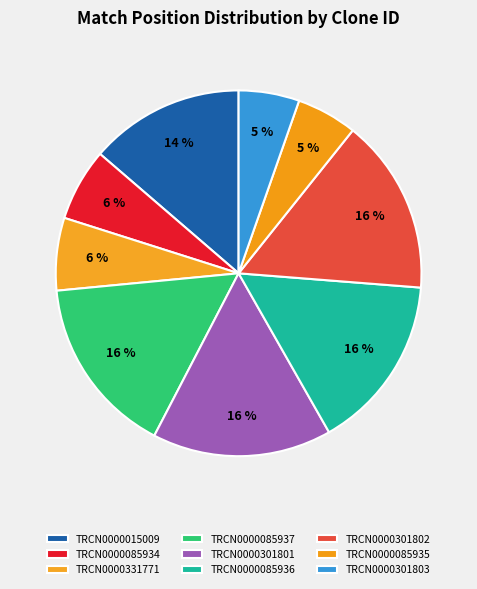

How many slices are in this pie chart?

9